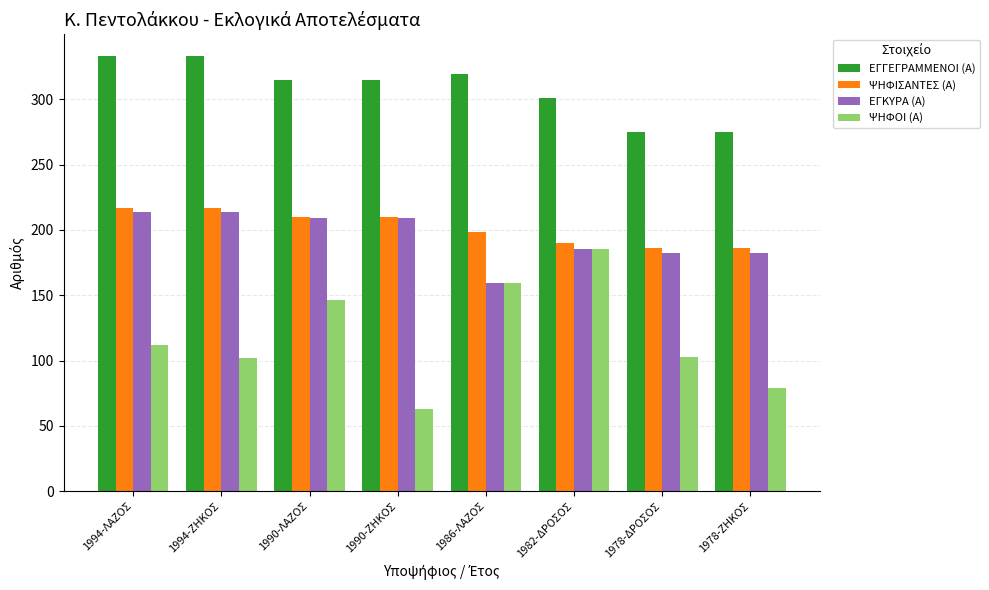

What is the spread (max minus min) of values at 1994-ΛΑΖΟΣ?

221